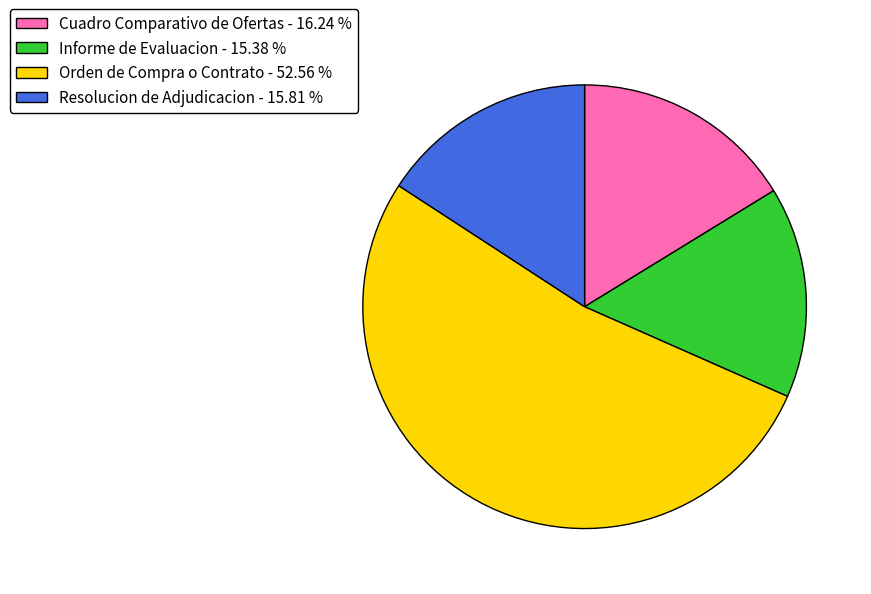

Is Orden de Compra o Contrato - 52.56 % the majority of the pie?

Yes